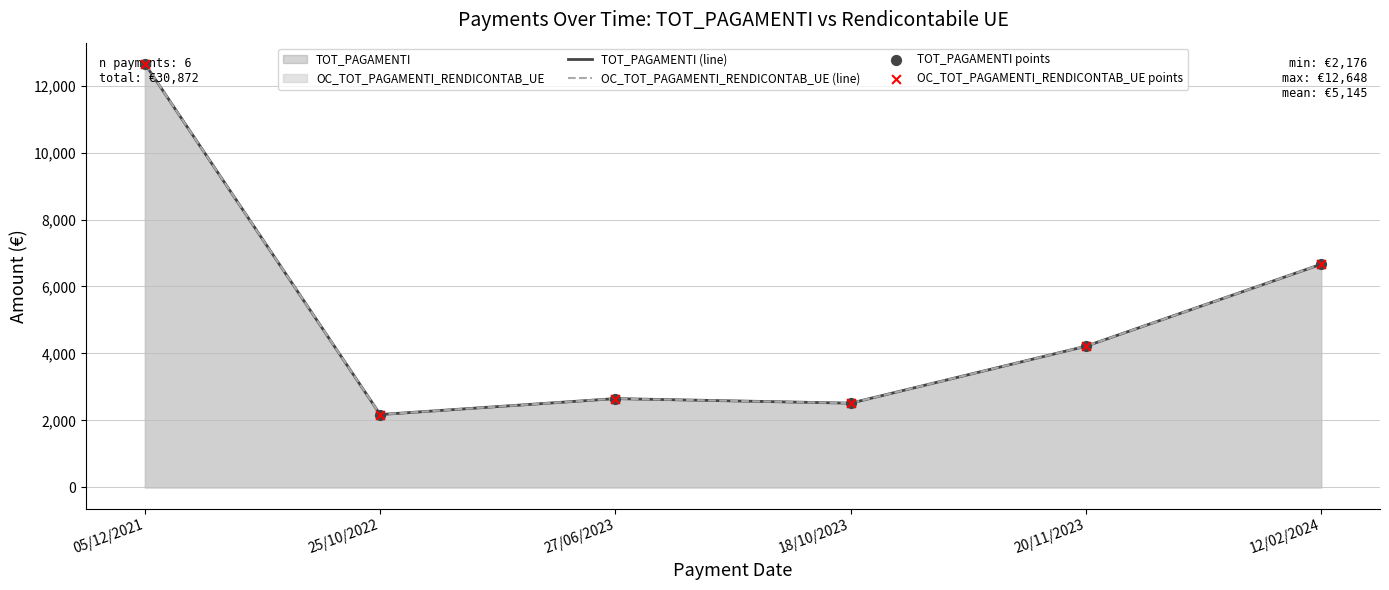

At which category is the sum across all series the highest?

05/12/2021